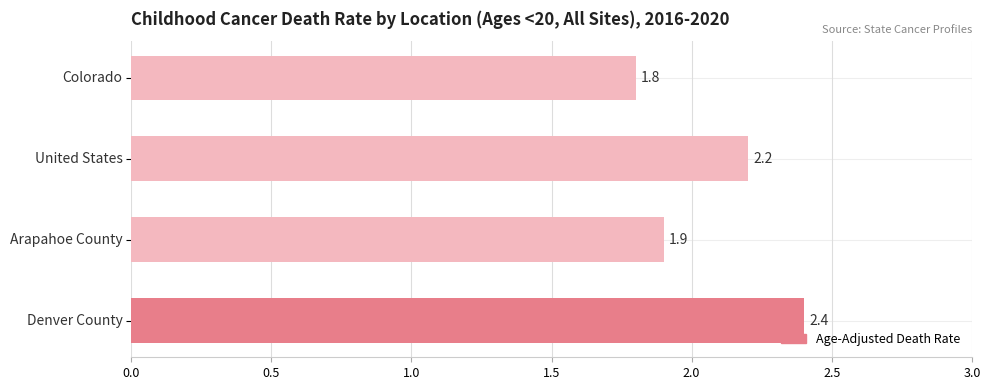

Reading bottom to top, transcribe all the data shown in this chart.

2.4	1.9	2.2	1.8